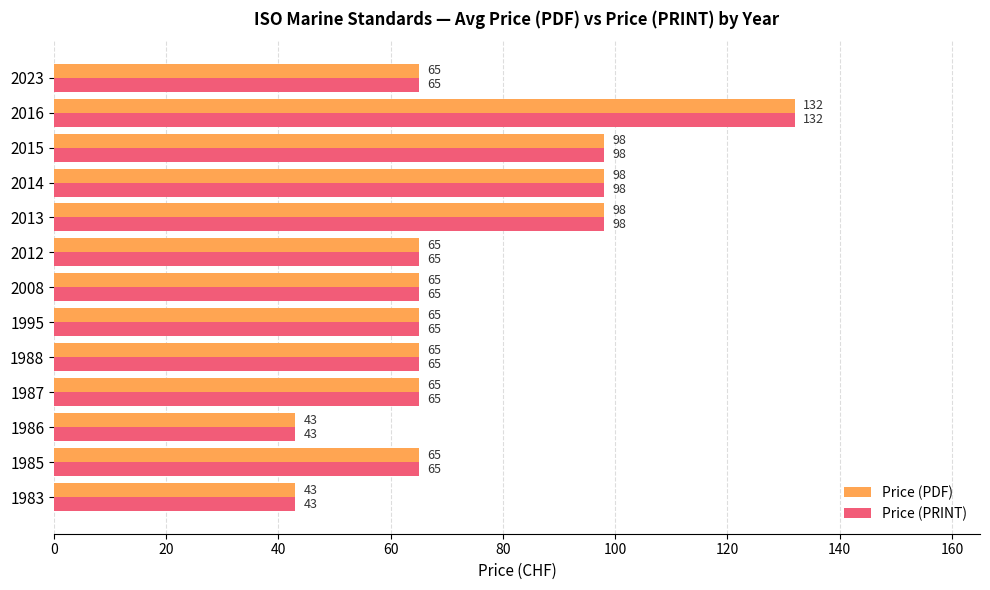

How many Price (PDF) values are between 65 and 98?

10